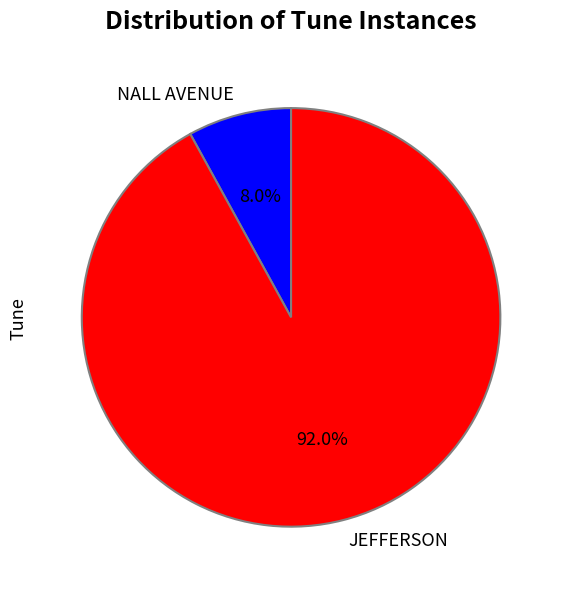

What percentage is the JEFFERSON slice, to the nearest percent?

92%